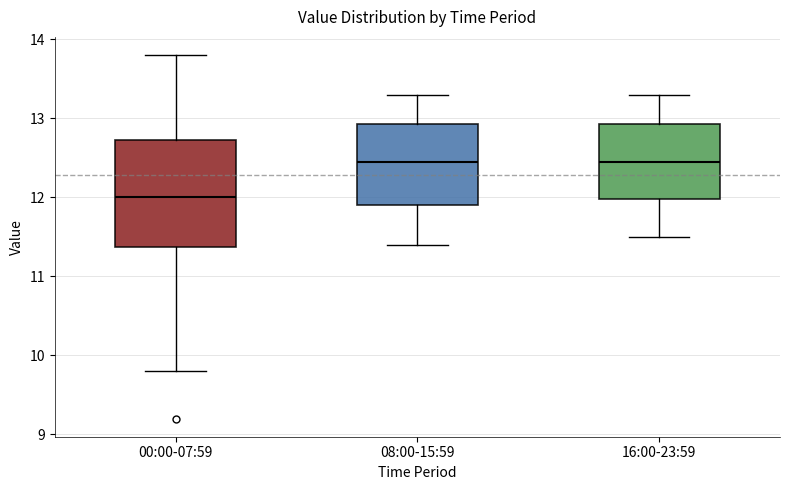

Reading left to right, transcribe this box plot: for each box, give where its median line is, the range the box spans, and where its two whiskers end, as read against the y-axis. The values are not printed on the chart, so give them approximately, as read against the axis.

00:00-07:59: median 12.0, box 11.4 to 12.7, whiskers 9.8 to 13.8
08:00-15:59: median 12.5, box 11.9 to 12.9, whiskers 11.4 to 13.3
16:00-23:59: median 12.5, box 12.0 to 12.9, whiskers 11.5 to 13.3